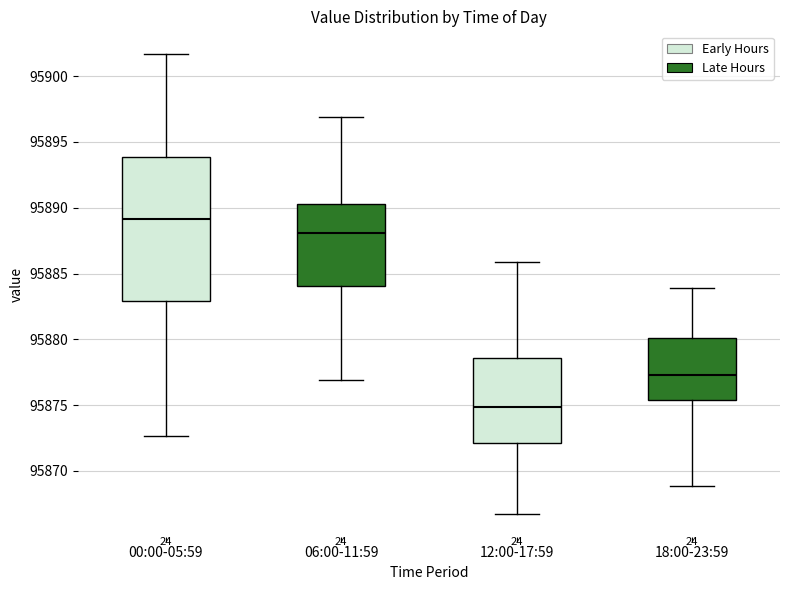

Comparing the boxes themselves (not the whiskers), which one is the tallest?

00:00-05:59